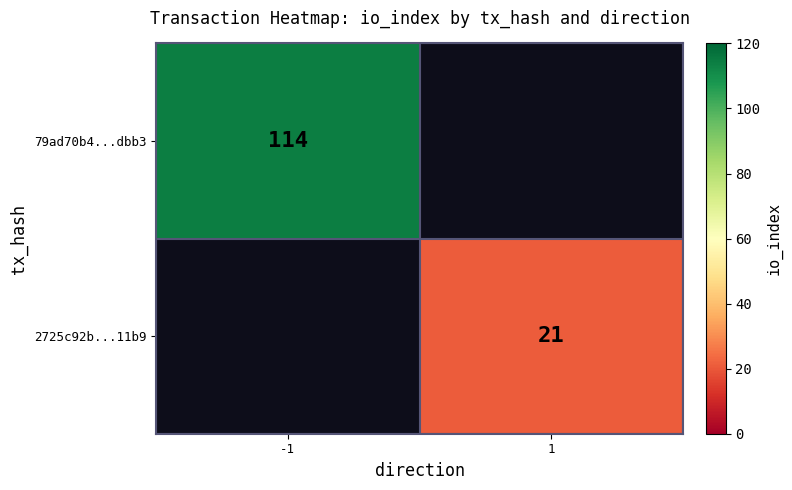

True or false: 2725c92b...11b9 has a value of 5 at 1.

False